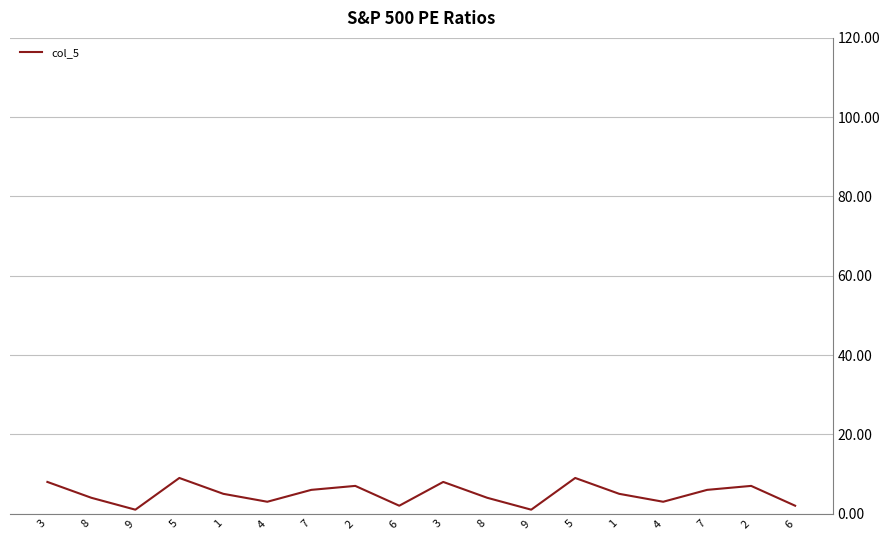

List the labels in order of value, smallest first.

9, 9, 6, 6, 4, 4, 8, 8, 1, 1, 7, 7, 2, 2, 3, 3, 5, 5